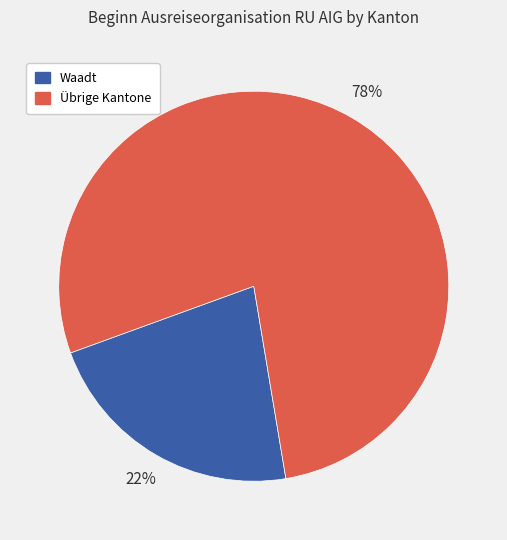

Is there any slice that represents more than half of the pie?

Yes